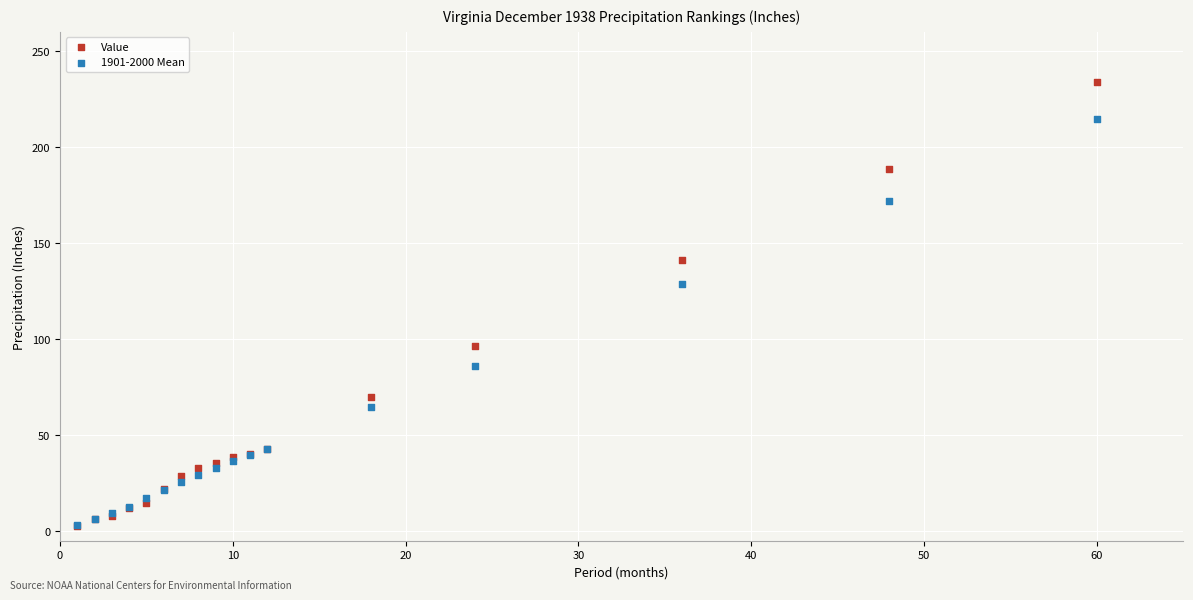

In the Value series, what Y value is closest to 118?

96.5